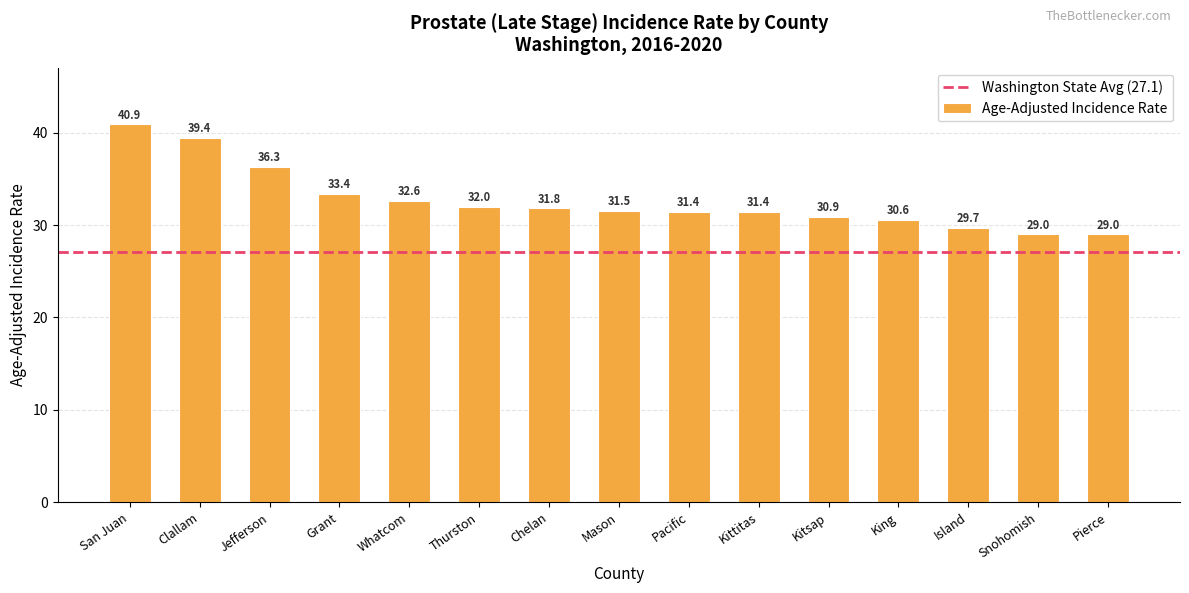

What position from the left is Thurston?

6